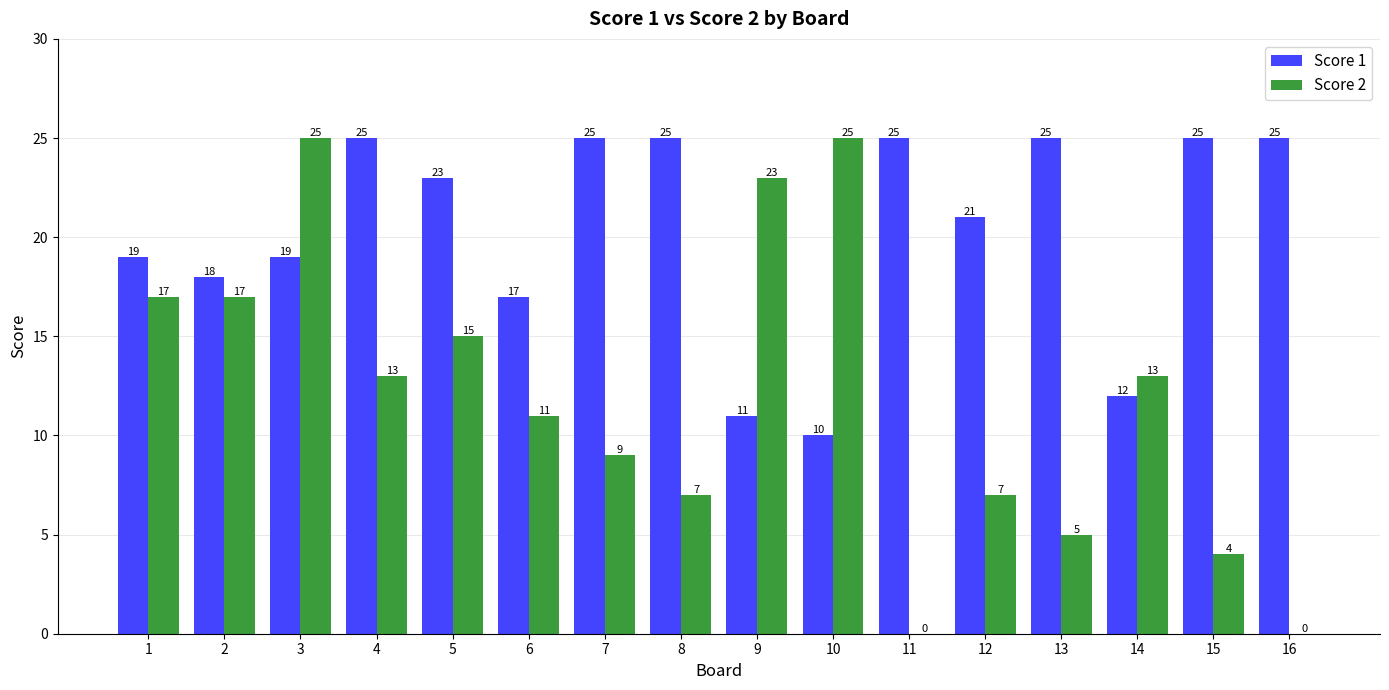

How many series are shown in this chart?

2